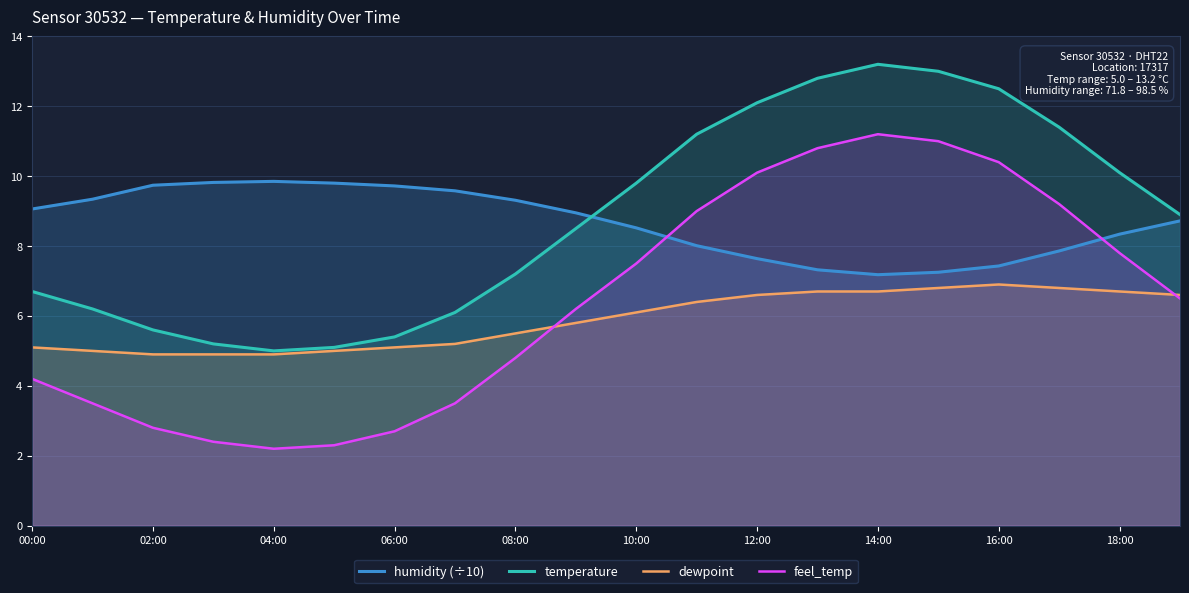

True or false: temperature has a value of 14.3 at 19.

False